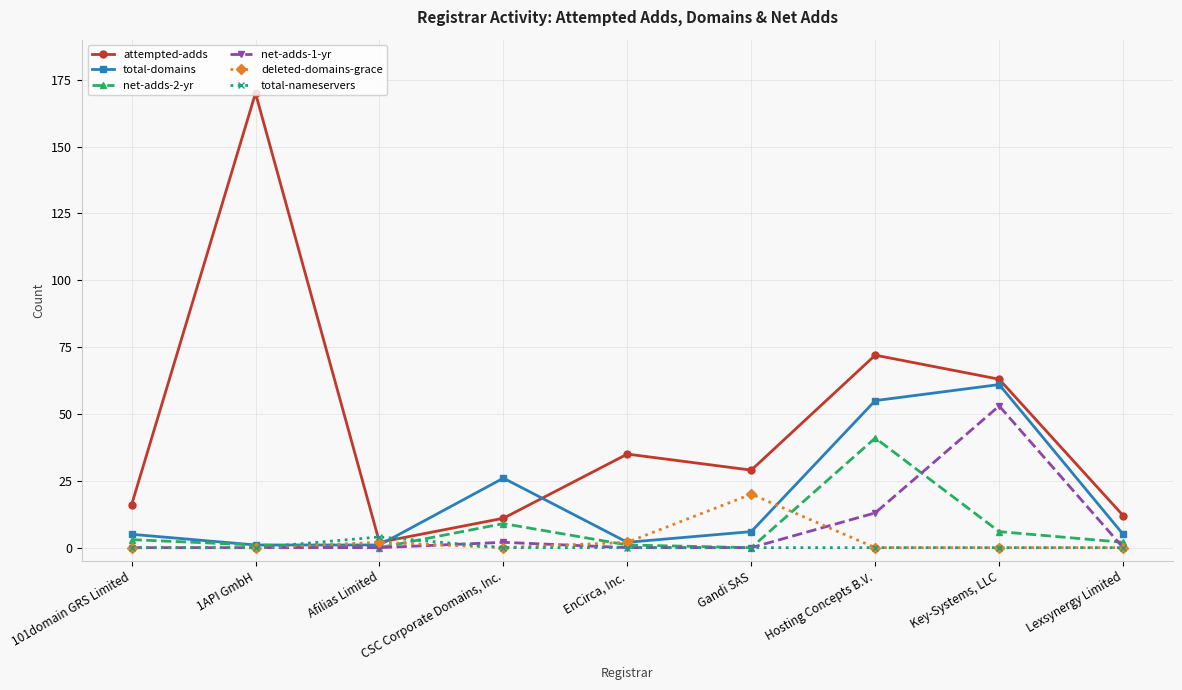

What is the label of the 4th point from the right?

Gandi SAS